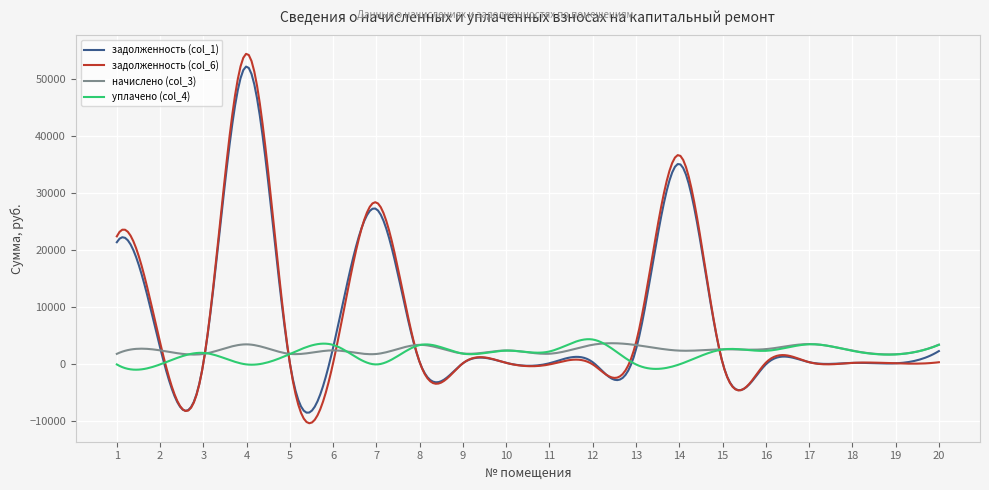

Which series has the largest range (max minus min)?

задолженность (col_6)